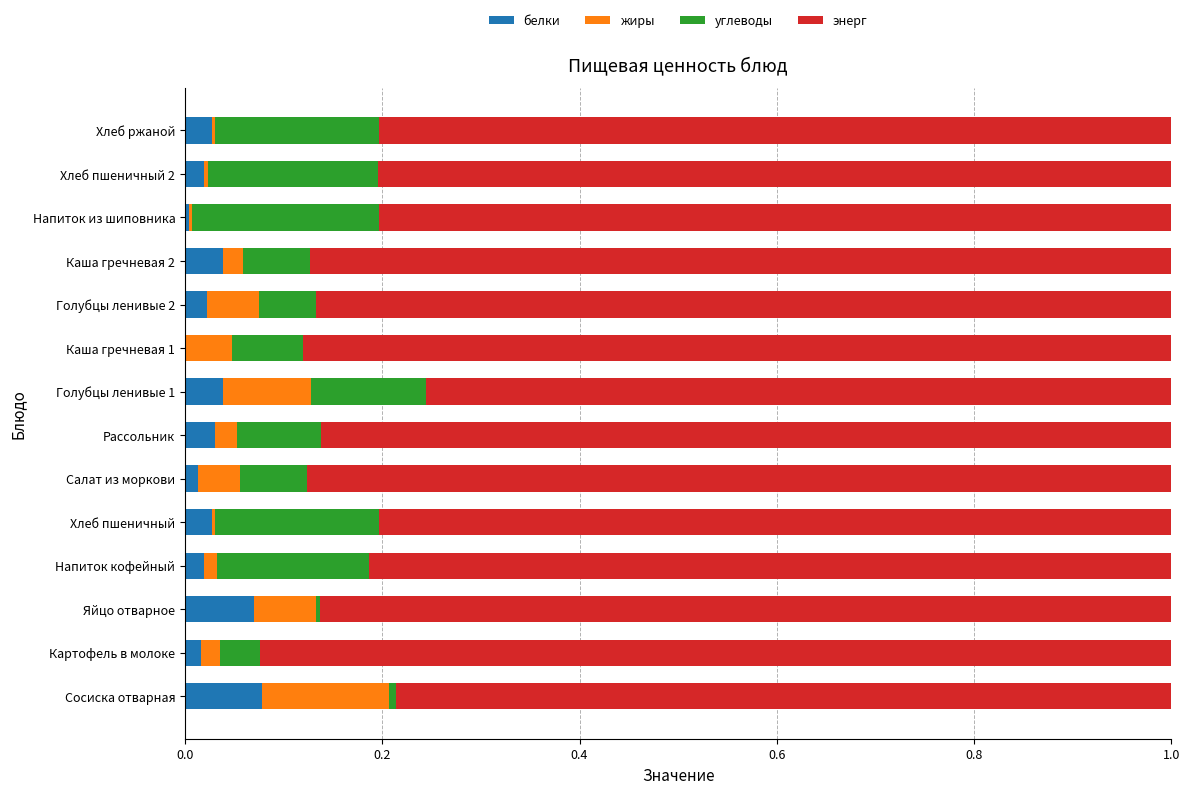

True or false: белки has a value of 0.0 at Напиток кофейный.

True